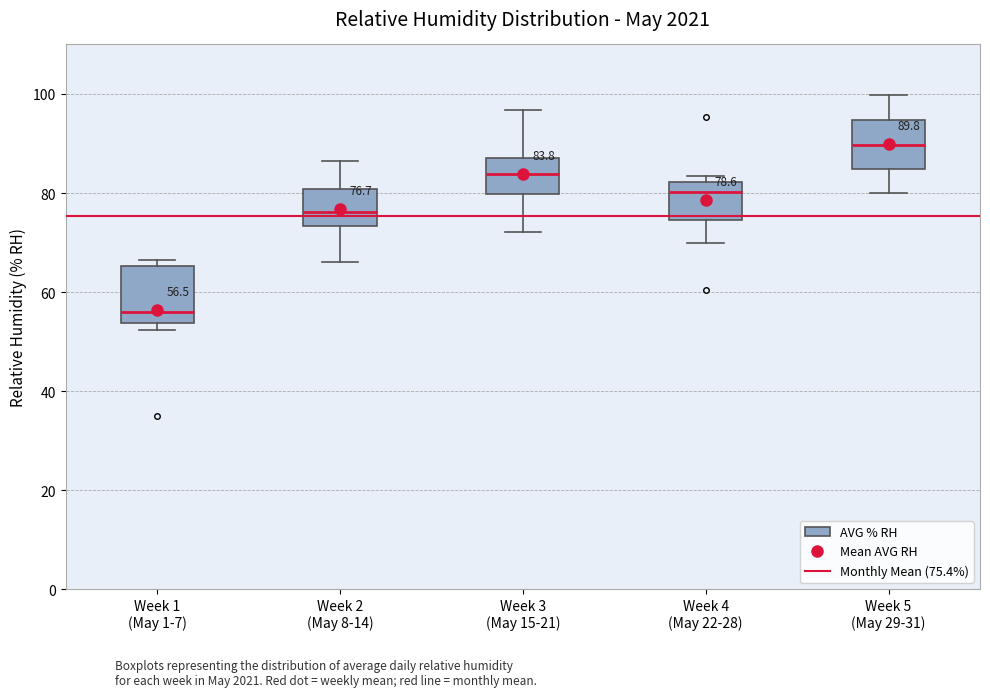

Which box's median line is the highest?

Week 5 (May 29-31)